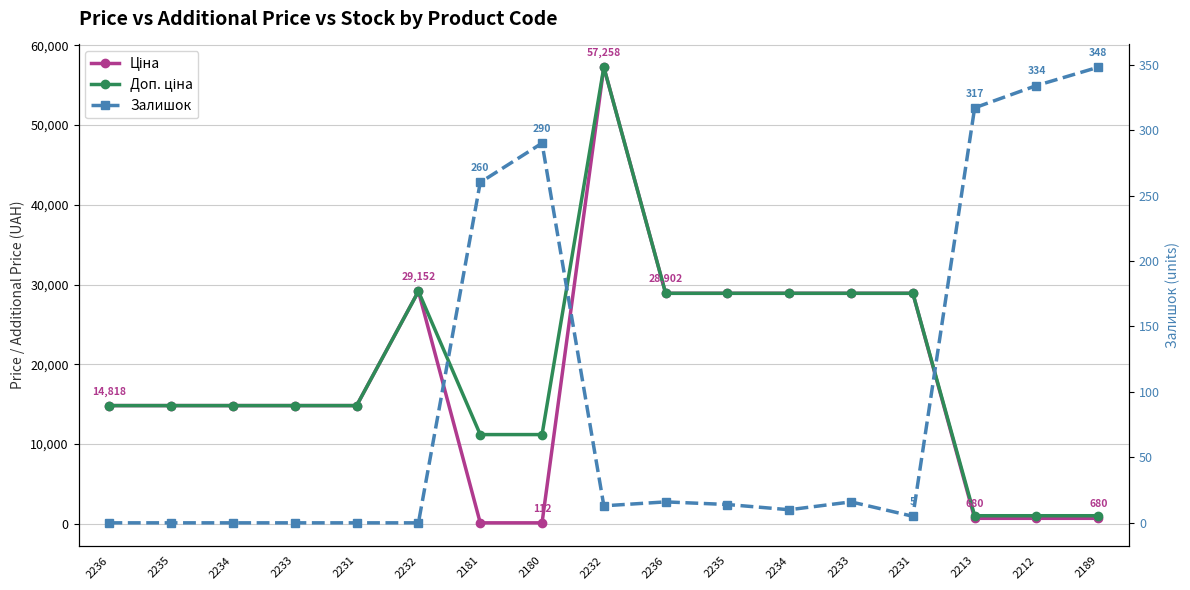

How many series are shown in this chart?

3